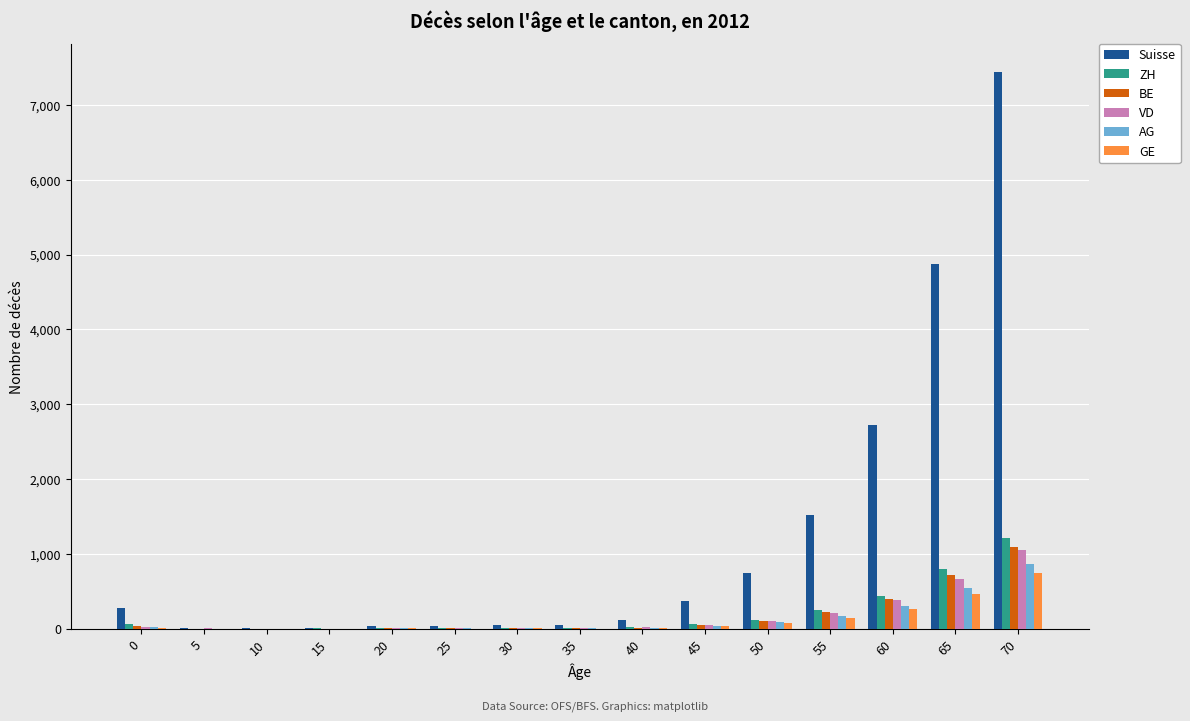

Which series changed the most between 55 and 60?

Suisse